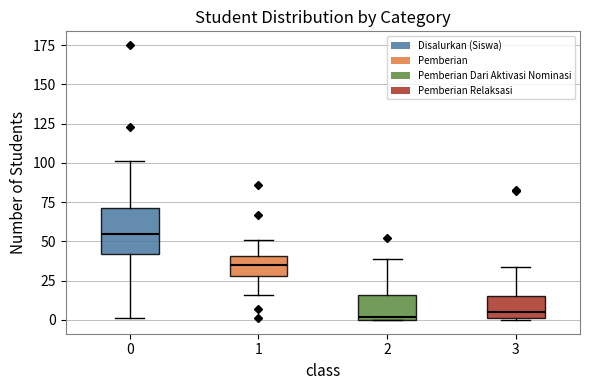

Reading left to right, transcribe this box plot: for each box, give where its median line is, the range the box spans, and where its two whiskers end, as read against the y-axis. The values are not printed on the chart, so give them approximately, as read against the axis.

0: median 55, box 40 to 70, whiskers 0 to 100
1: median 35, box 30 to 40, whiskers 15 to 50
2: median 0 (just above the box's lower edge), box 0 to 15, whiskers 0 to 40
3: median 5, box 0 to 15, whiskers 0 to 35